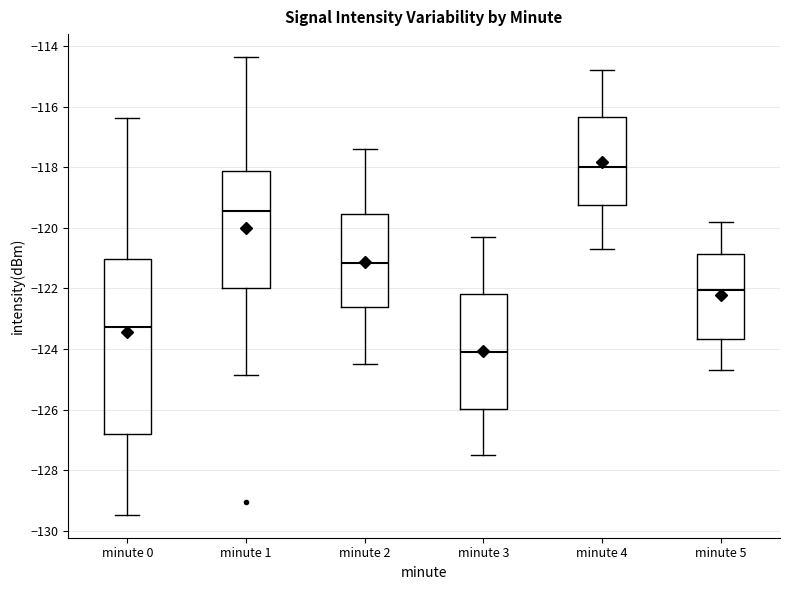

Reading left to right, transcribe this box plot: for each box, give where its median line is, the range the box spans, and where its two whiskers end, as read against the y-axis. The values are not printed on the chart, so give them approximately, as read against the axis.

minute 0: median -123.2, box -126.8 to -121.0, whiskers -129.4 to -116.4
minute 1: median -119.4, box -122.0 to -118.2, whiskers -124.8 to -114.4
minute 2: median -121.2, box -122.6 to -119.6, whiskers -124.4 to -117.4
minute 3: median -124.0, box -126.0 to -122.2, whiskers -127.4 to -120.2
minute 4: median -118.0, box -119.2 to -116.4, whiskers -120.6 to -114.8
minute 5: median -122.0, box -123.6 to -120.8, whiskers -124.6 to -119.8